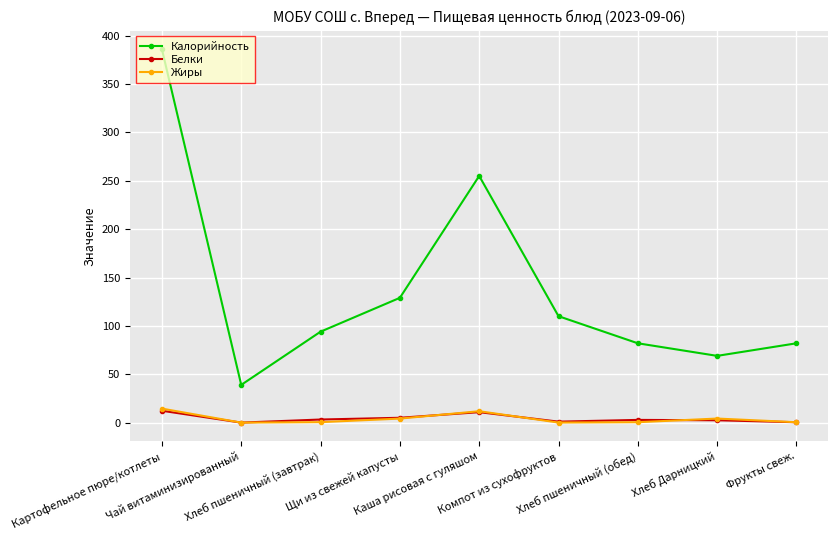

In Калорийность, how many points are lower than both neighbors (excluding endpoints)?

2